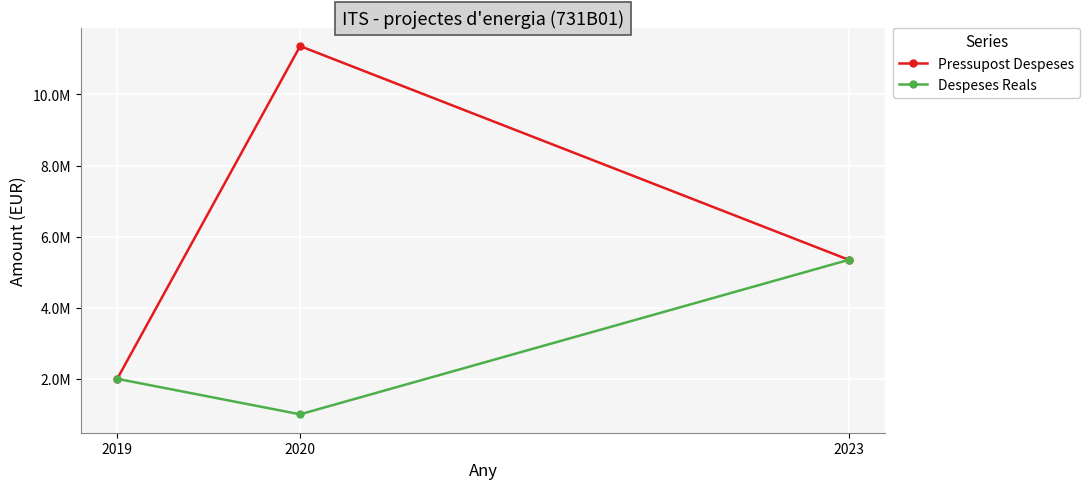

Is this an area chart (filled region under the line)?

No